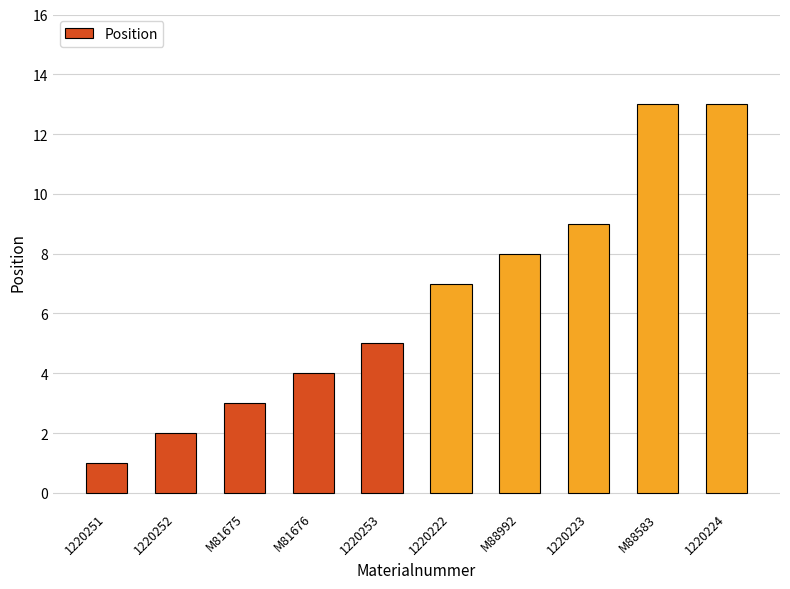

What is the minimum value shown in the chart?

1